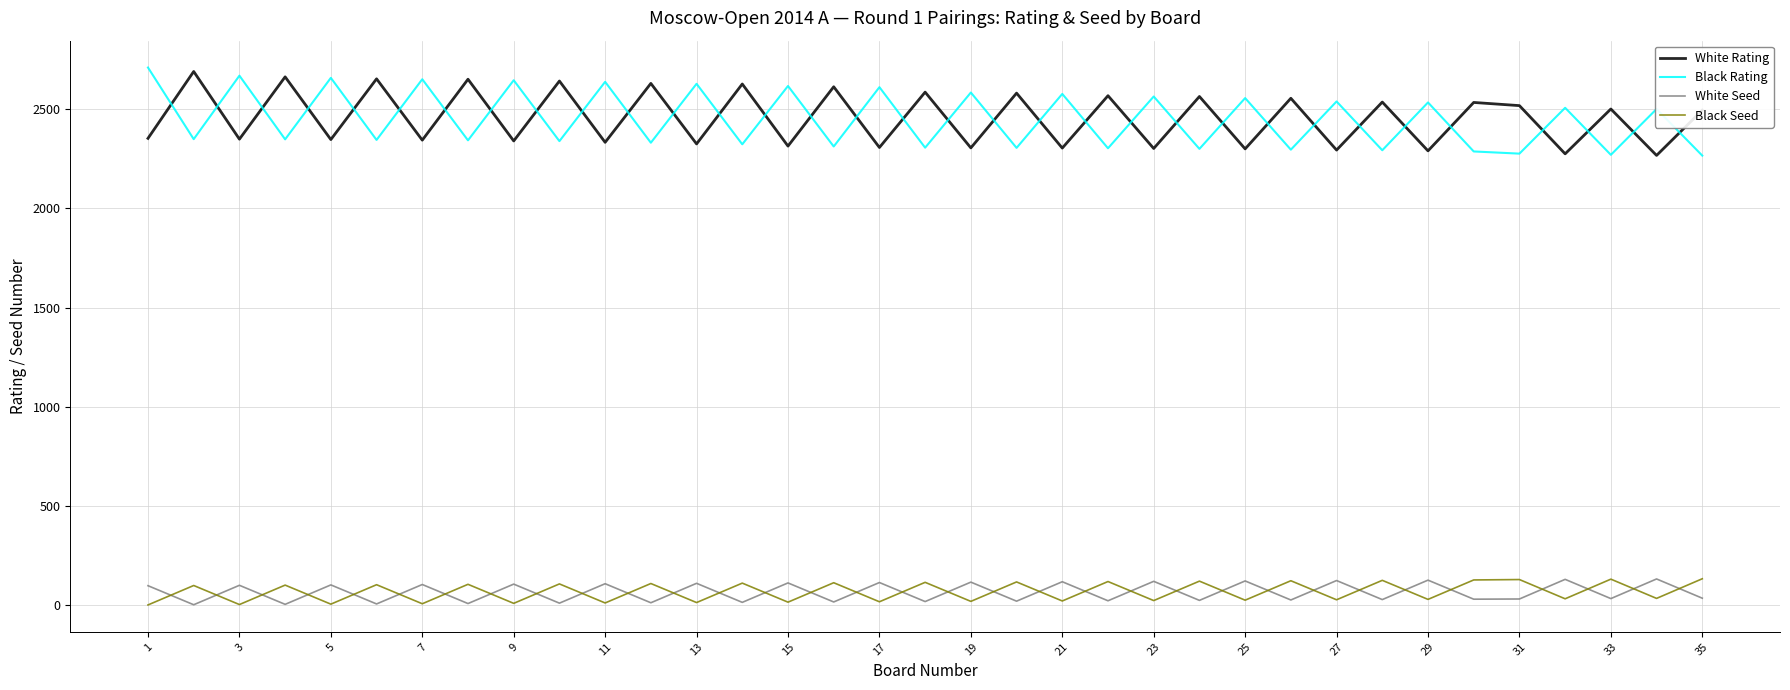

Which series has the largest range (max minus min)?

Black Rating